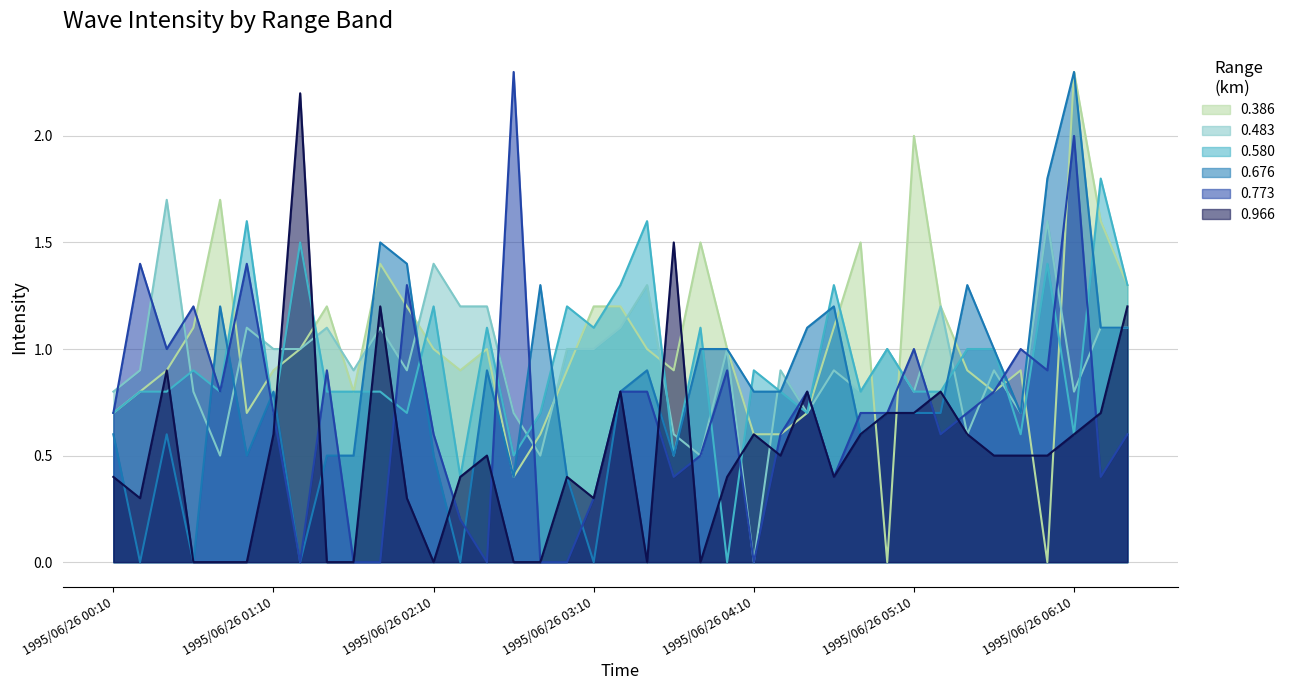

How many data points in 0.773 are above 0?

32